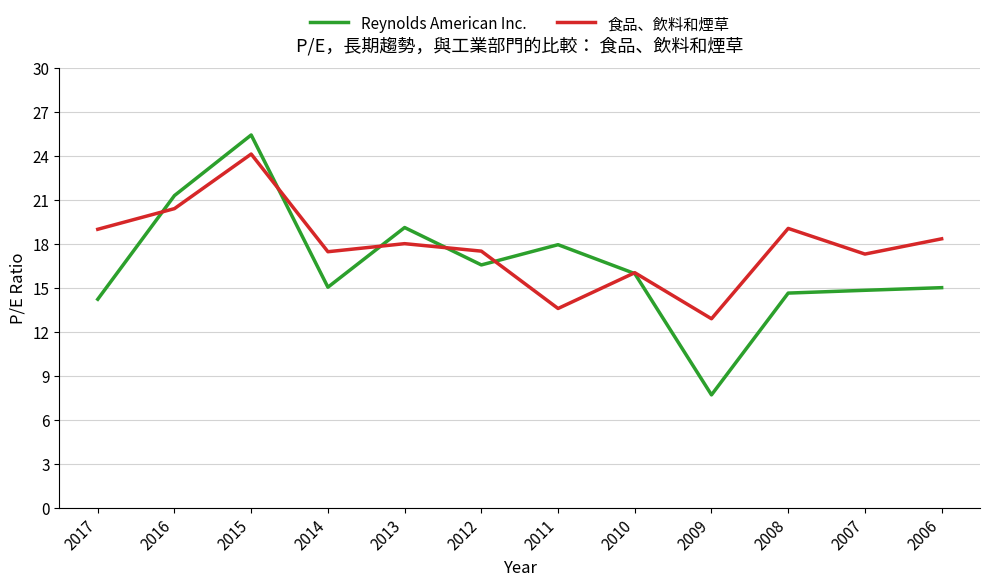

Which series changed the most between 2011 and 2008?

食品、飲料和煙草